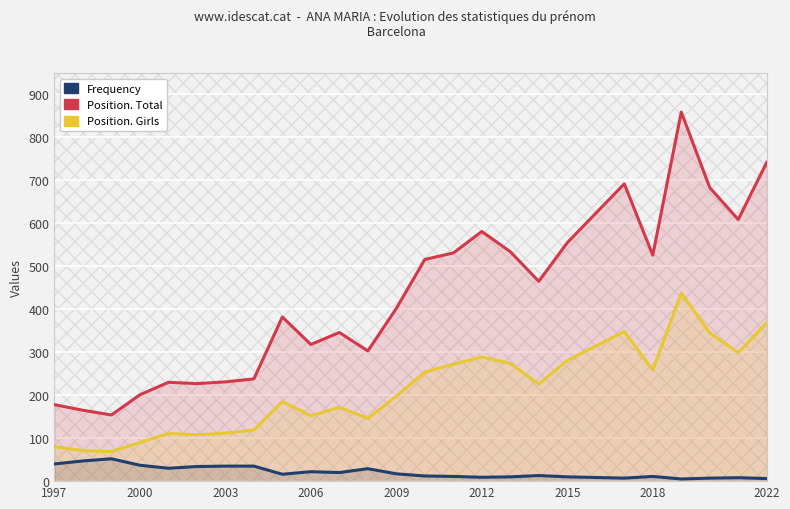

What is the sum of all Position. Total values?

10668